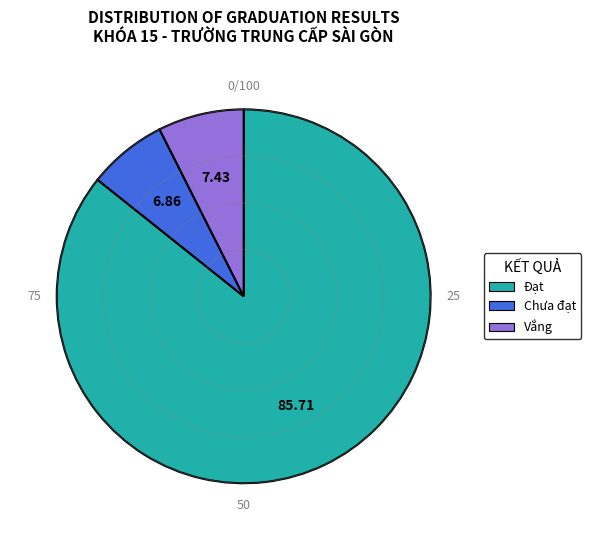

Which category has the smallest portion of the pie?

Chưa đạt